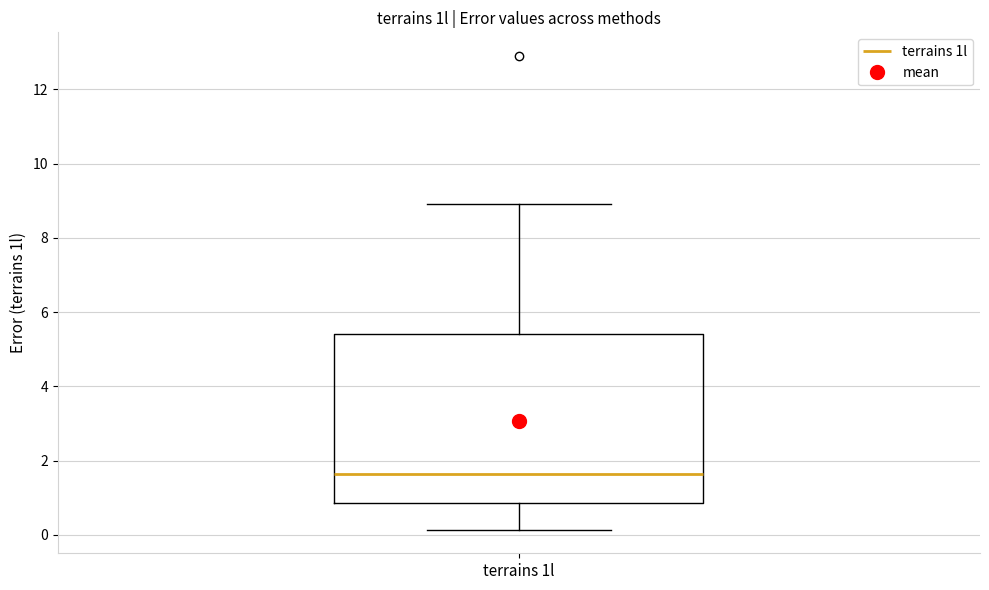

Read this box plot against the y-axis: the position of the median line, the range covered by the box, and the ends of both whiskers. The values are not printed on the chart, so give them approximately, as read against the axis.

median 1.6, box 0.8 to 5.4, whiskers 0.2 to 9.0